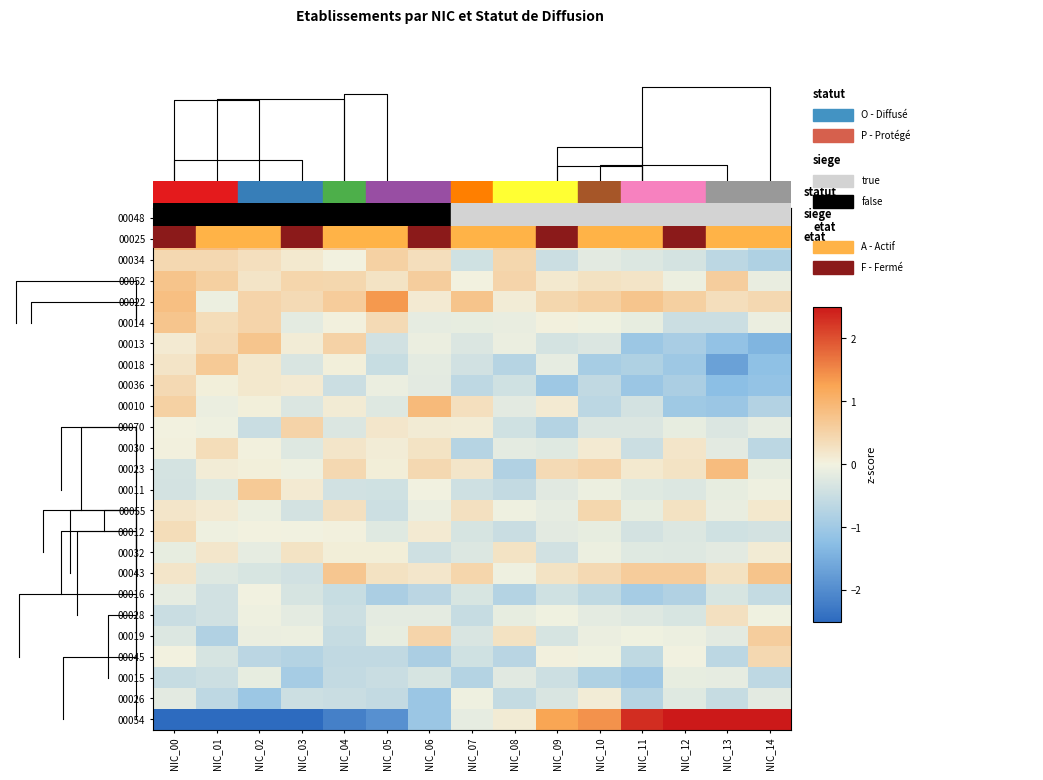

What is the sum of the 00018 values at NIC_09 and NIC_06?

-0.3